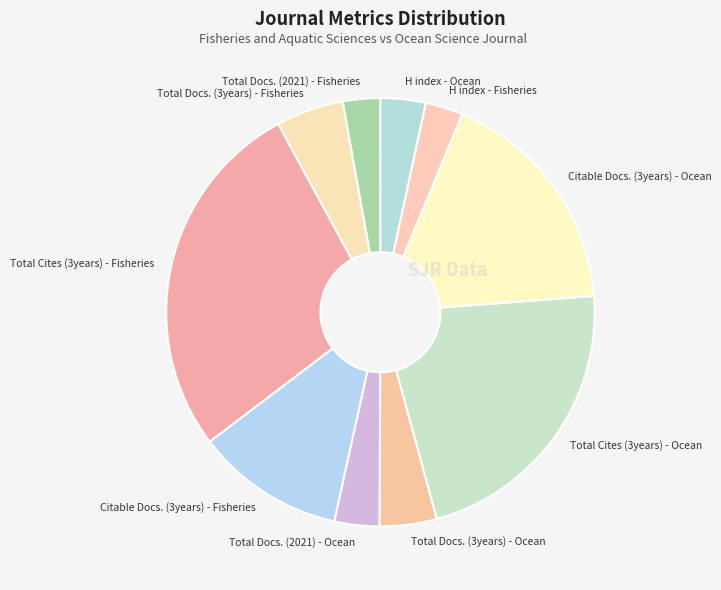

Is there any slice that represents more than half of the pie?

No